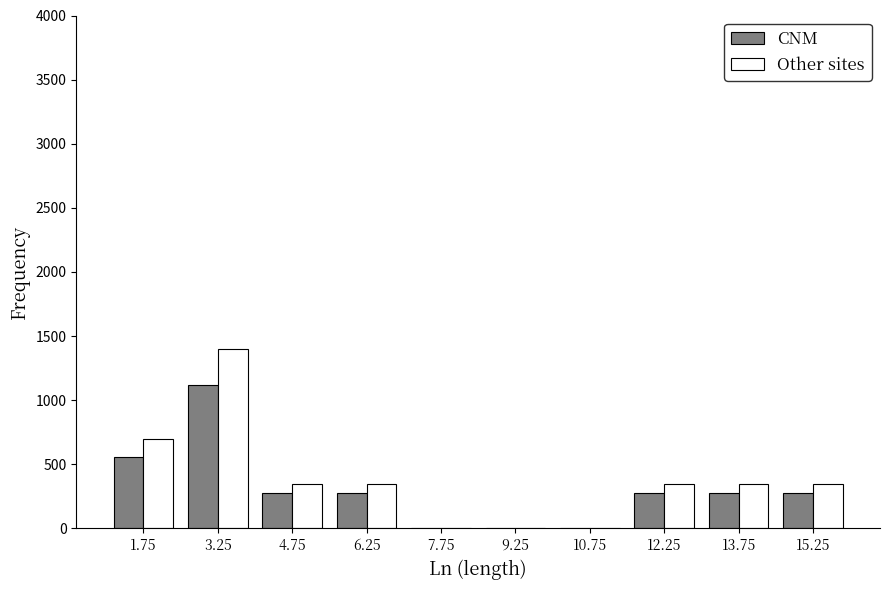

Reading left to right, transcribe this chart: for each range on the x-axis, give the height of each series' bar. Neither the bar edges nor the heights are printed on the chart, so give them approximately, as read against the axes.

1.0 to 2.5: CNM=550	Other sites=700
2.5 to 4.0: CNM=1100	Other sites=1400
4.0 to 5.5: CNM=300	Other sites=350
5.5 to 7.0: CNM=300	Other sites=350
7.0 to 8.5: CNM=0	Other sites=0
8.5 to 10.0: CNM=0	Other sites=0
10.0 to 11.5: CNM=0	Other sites=0
11.5 to 13.0: CNM=300	Other sites=350
13.0 to 14.5: CNM=300	Other sites=350
14.5 to 16.0: CNM=300	Other sites=350